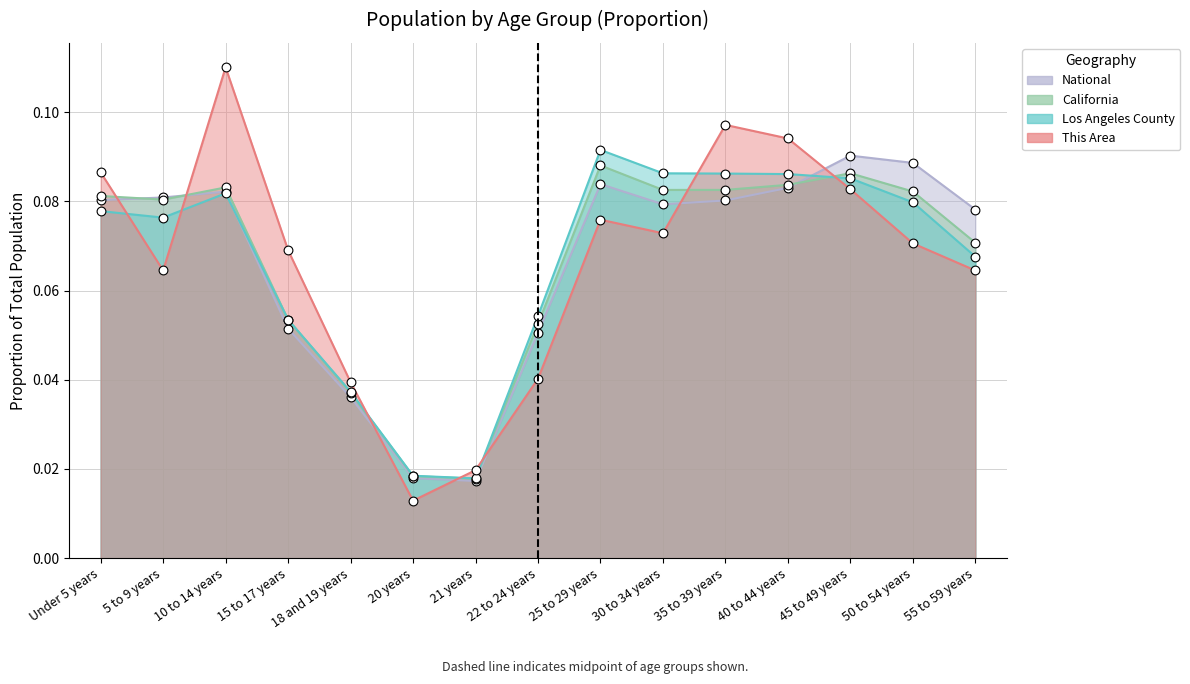

Which series has the largest total across all categories?

This Area